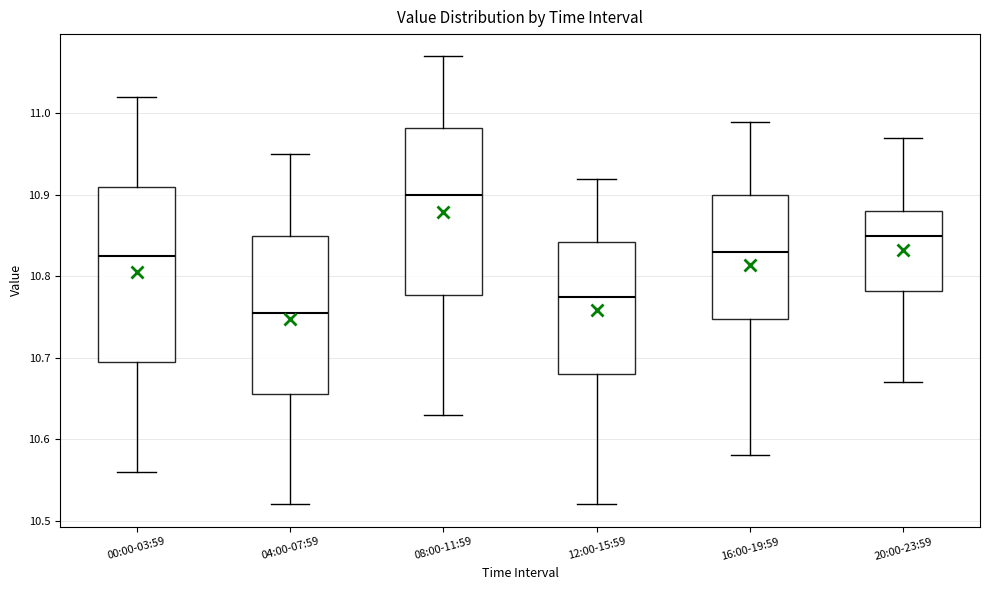

Reading left to right, read every box against the y-axis: the position of its median line, the range the box covers, and the ends of its whiskers. The values are not printed on the chart, so give them approximately, as read against the axis.

00:00-03:59: median 10.83, box 10.70 to 10.91, whiskers 10.56 to 11.02
04:00-07:59: median 10.76, box 10.66 to 10.85, whiskers 10.52 to 10.95
08:00-11:59: median 10.90, box 10.78 to 10.98, whiskers 10.63 to 11.07
12:00-15:59: median 10.78, box 10.68 to 10.84, whiskers 10.52 to 10.92
16:00-19:59: median 10.83, box 10.75 to 10.90, whiskers 10.58 to 10.99
20:00-23:59: median 10.85, box 10.78 to 10.88, whiskers 10.67 to 10.97